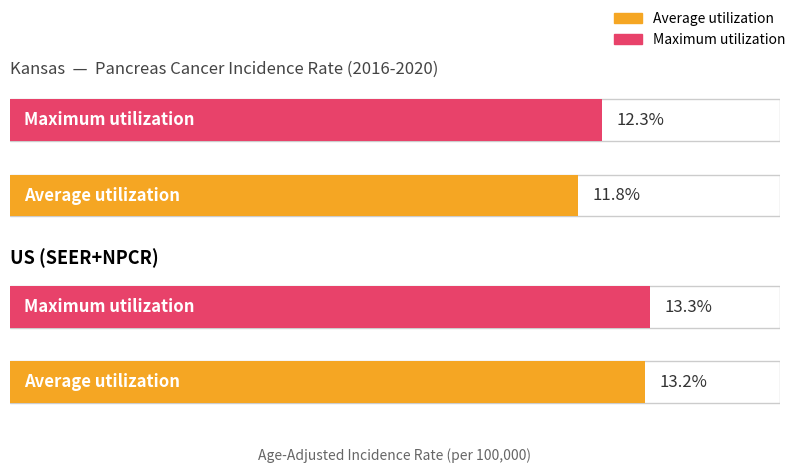

How many categories are shown in the chart?

2